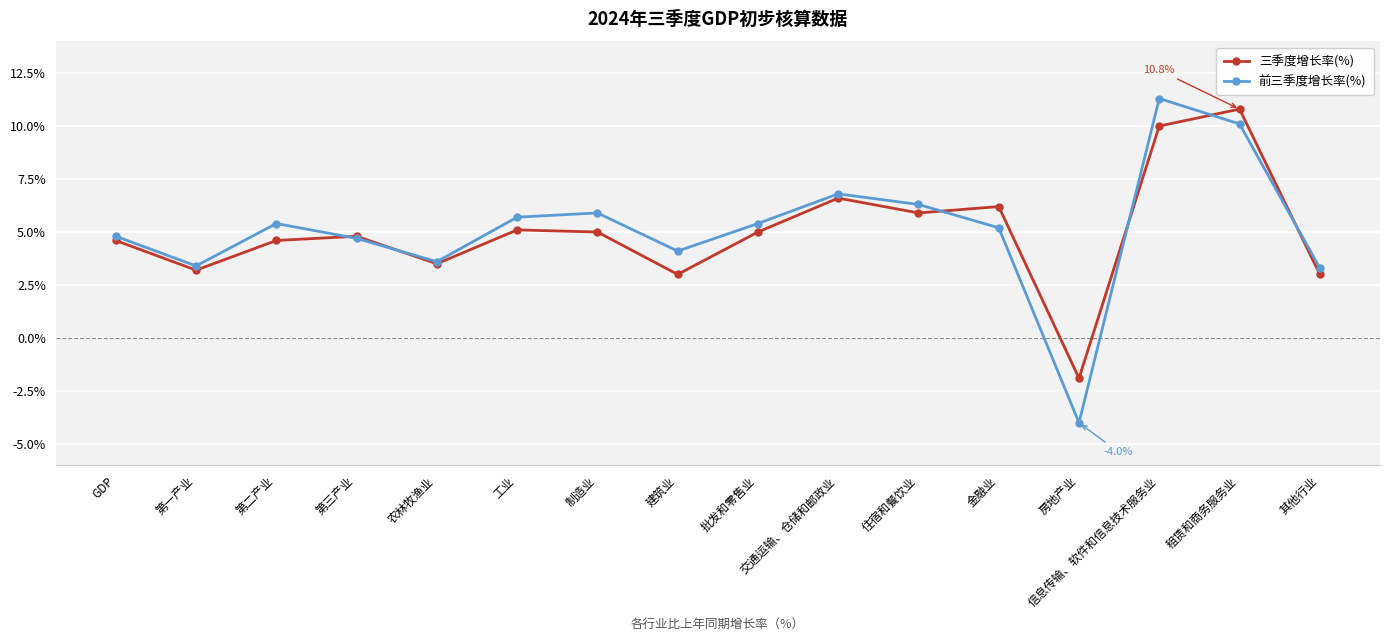

Reading left to right, extract all data points from this chart.

三季度增长率(%): GDP=4.6	第一产业=3.2	第二产业=4.6	第三产业=4.8	农林牧渔业=3.5	工业=5.1	制造业=5.0	建筑业=3.0	批发和零售业=5.0	交通运输、仓储和邮政业=6.6	住宿和餐饮业=5.9	金融业=6.2	房地产业=-1.9	信息传输、软件和信息技术服务业=10.0	租赁和商务服务业=10.8	其他行业=3.0
前三季度增长率(%): GDP=4.8	第一产业=3.4	第二产业=5.4	第三产业=4.7	农林牧渔业=3.6	工业=5.7	制造业=5.9	建筑业=4.1	批发和零售业=5.4	交通运输、仓储和邮政业=6.8	住宿和餐饮业=6.3	金融业=5.2	房地产业=-4.0	信息传输、软件和信息技术服务业=11.3	租赁和商务服务业=10.1	其他行业=3.3